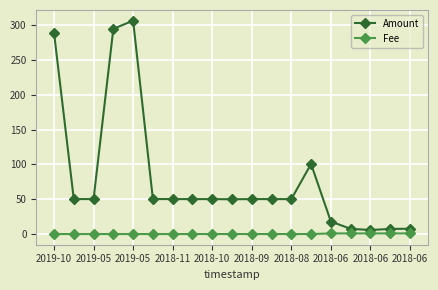

List the series in order of their overall mean, lowest first.

Fee, Amount